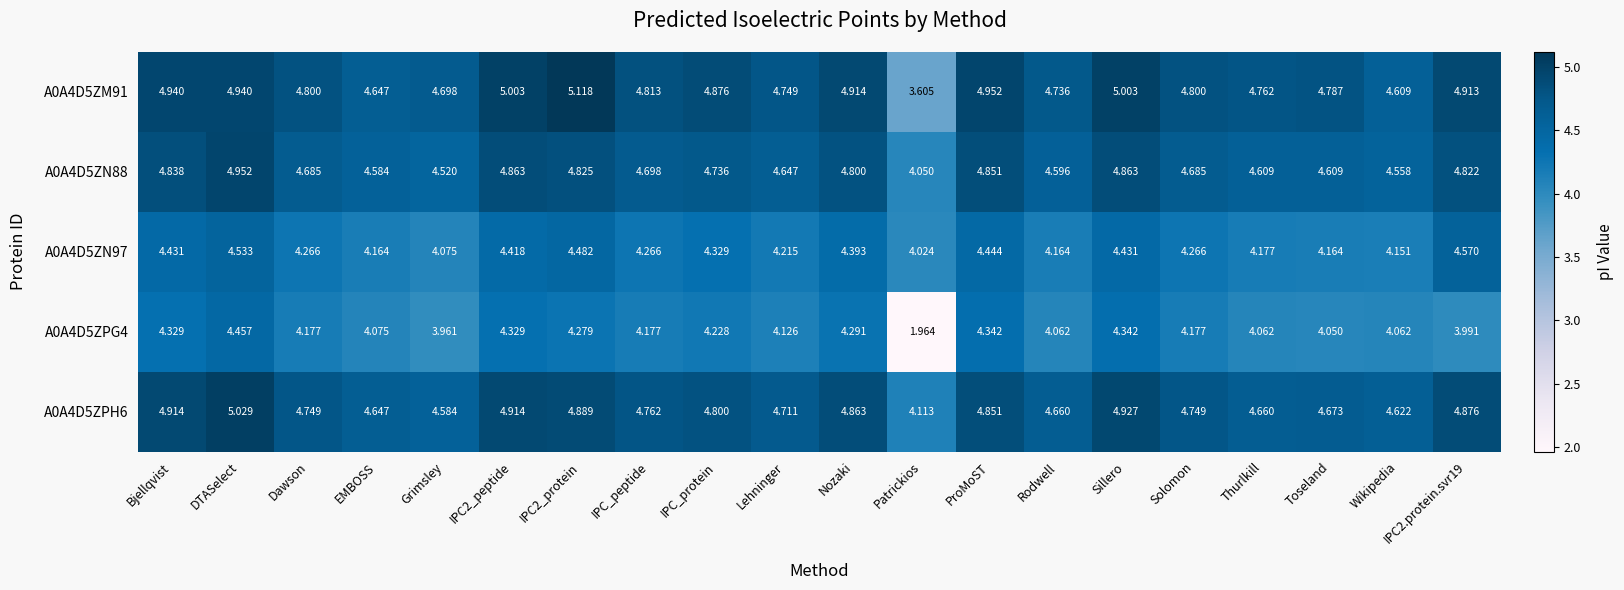

At which label is A0A4D5ZN97 closest to 4?

Patrickios